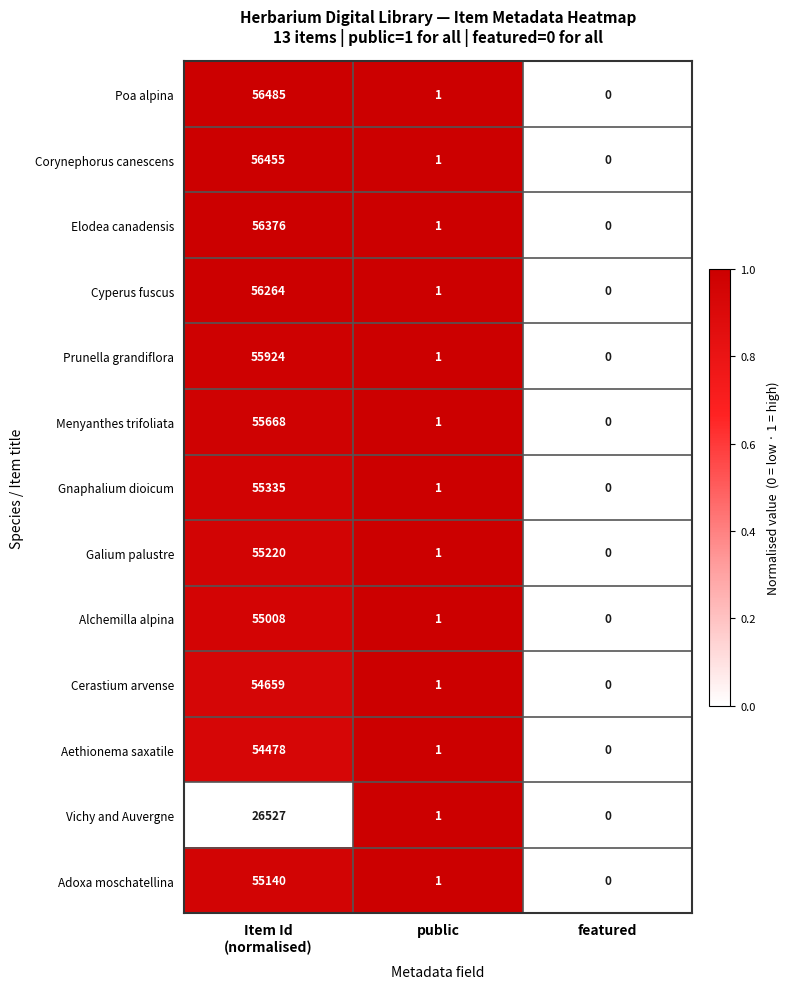

Which category has the highest value across all series?

Item Id
(normalised)